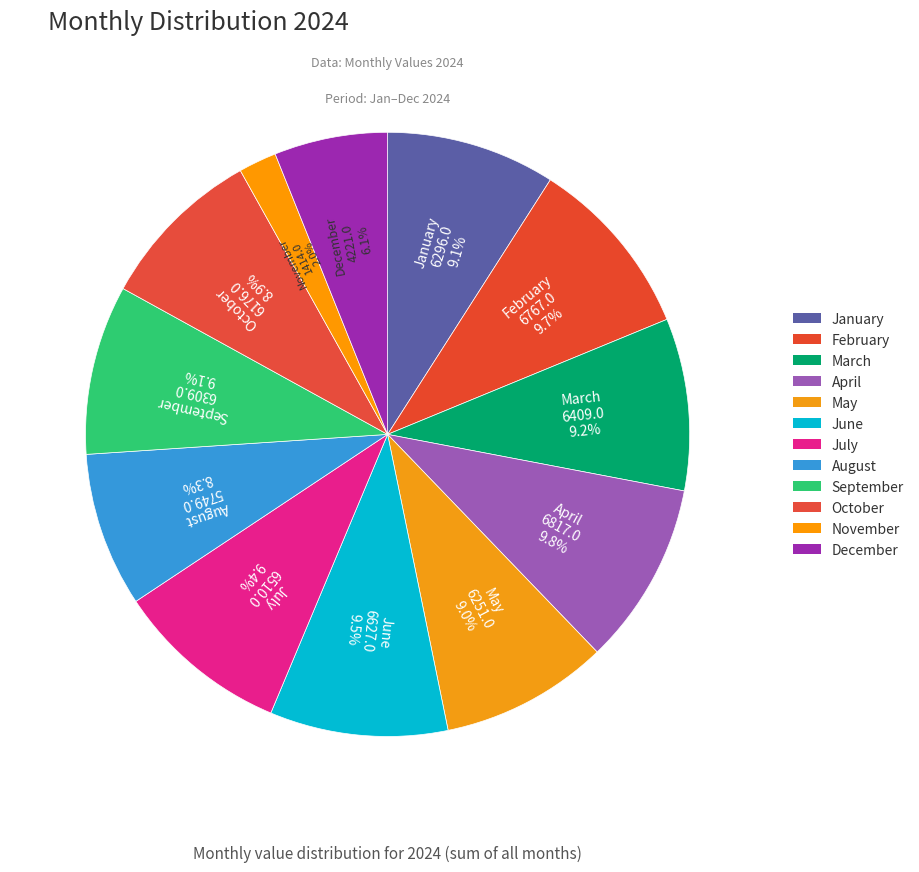

Is it true that October is 23% of the pie?

False